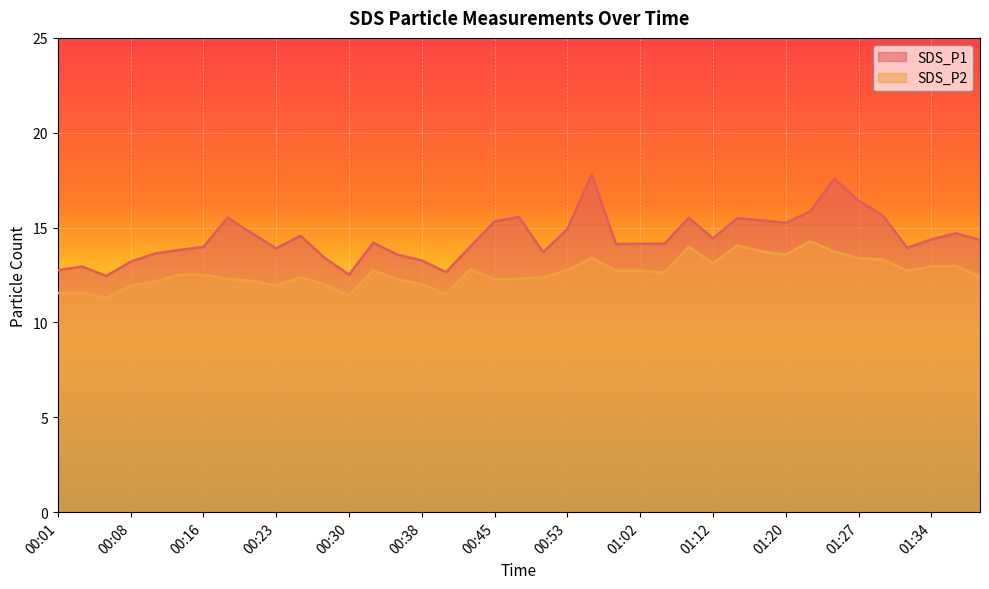

What is the difference between the highest and lowest values at 01:05?

1.5